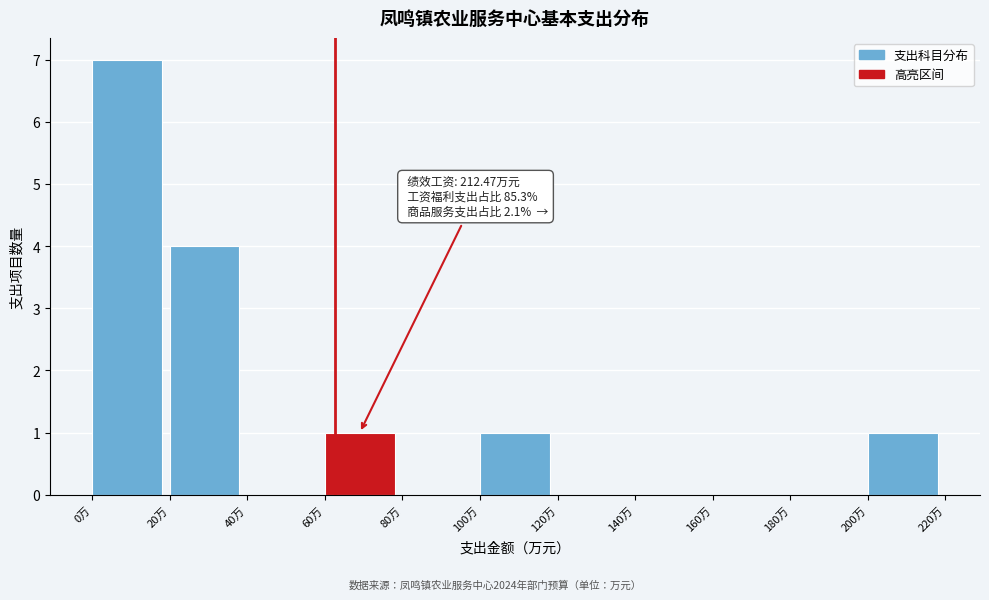

Which range on the x-axis has the tallest bar?

0 to 20